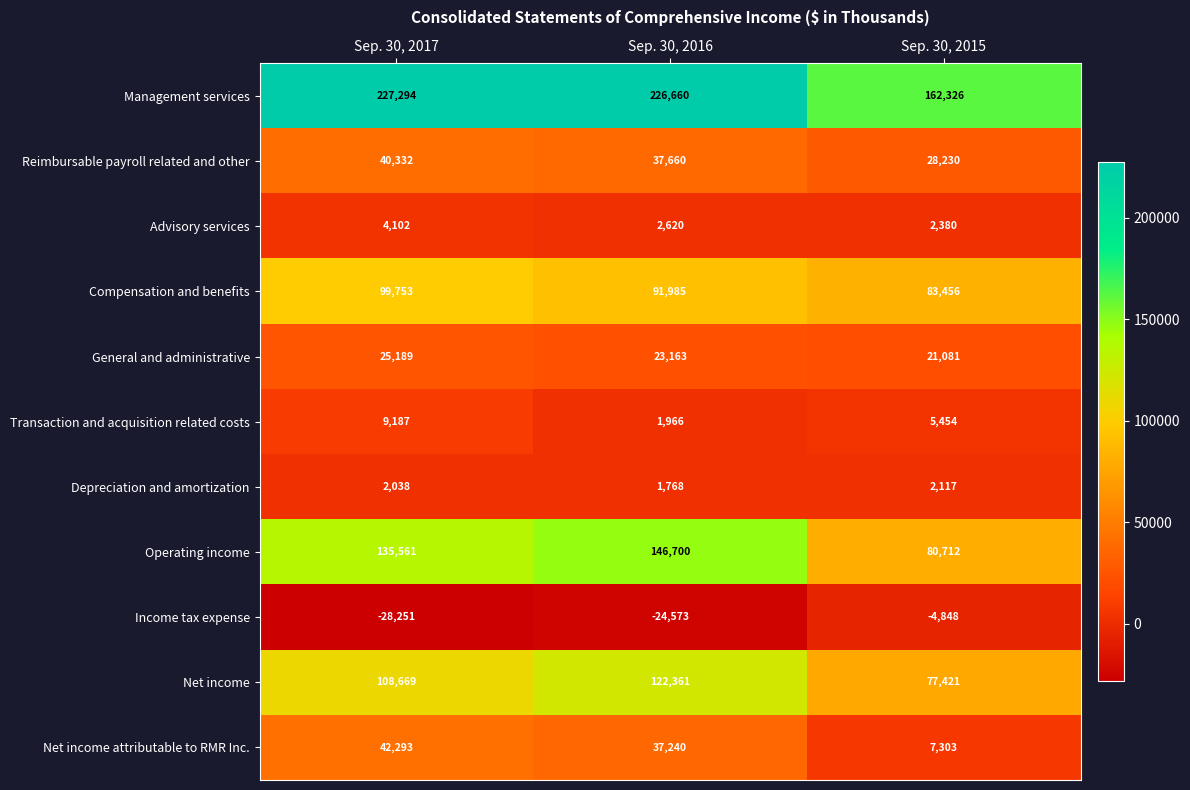

List the series in order of their peak value, lowest first.

Income tax expense, Depreciation and amortization, Advisory services, Transaction and acquisition related costs, General and administrative, Reimbursable payroll related and other, Net income attributable to RMR Inc., Compensation and benefits, Net income, Operating income, Management services